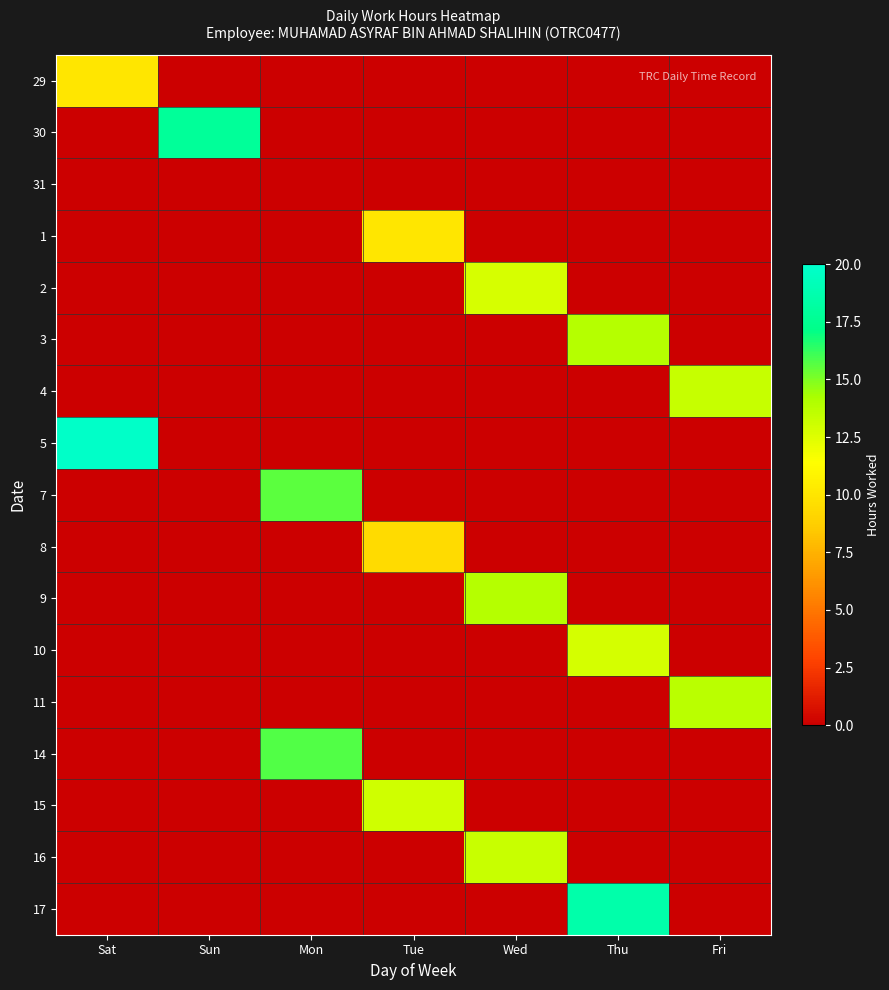

Reading left to right, transcribe all the data shown in this chart.

29: Sat=10.0	Sun=0.0	Mon=0.0	Tue=0.0	Wed=0.0	Thu=0.0	Fri=0.0
30: Sat=0.0	Sun=17.9	Mon=0.0	Tue=0.0	Wed=0.0	Thu=0.0	Fri=0.0
31: Sat=0.0	Sun=0.0	Mon=0.0	Tue=0.0	Wed=0.0	Thu=0.0	Fri=0.0
1: Sat=0.0	Sun=0.0	Mon=0.0	Tue=10.0	Wed=0.0	Thu=0.0	Fri=0.0
2: Sat=0.0	Sun=0.0	Mon=0.0	Tue=0.0	Wed=12.8	Thu=0.0	Fri=0.0
3: Sat=0.0	Sun=0.0	Mon=0.0	Tue=0.0	Wed=0.0	Thu=13.8	Fri=0.0
4: Sat=0.0	Sun=0.0	Mon=0.0	Tue=0.0	Wed=0.0	Thu=0.0	Fri=13.3
5: Sat=19.8	Sun=0.0	Mon=0.0	Tue=0.0	Wed=0.0	Thu=0.0	Fri=0.0
7: Sat=0.0	Sun=0.0	Mon=15.6	Tue=0.0	Wed=0.0	Thu=0.0	Fri=0.0
8: Sat=0.0	Sun=0.0	Mon=0.0	Tue=9.4	Wed=0.0	Thu=0.0	Fri=0.0
9: Sat=0.0	Sun=0.0	Mon=0.0	Tue=0.0	Wed=13.8	Thu=0.0	Fri=0.0
10: Sat=0.0	Sun=0.0	Mon=0.0	Tue=0.0	Wed=0.0	Thu=12.8	Fri=0.0
11: Sat=0.0	Sun=0.0	Mon=0.0	Tue=0.0	Wed=0.0	Thu=0.0	Fri=13.7
14: Sat=0.0	Sun=0.0	Mon=15.7	Tue=0.0	Wed=0.0	Thu=0.0	Fri=0.0
15: Sat=0.0	Sun=0.0	Mon=0.0	Tue=13.0	Wed=0.0	Thu=0.0	Fri=0.0
16: Sat=0.0	Sun=0.0	Mon=0.0	Tue=0.0	Wed=13.3	Thu=0.0	Fri=0.0
17: Sat=0.0	Sun=0.0	Mon=0.0	Tue=0.0	Wed=0.0	Thu=18.6	Fri=0.0